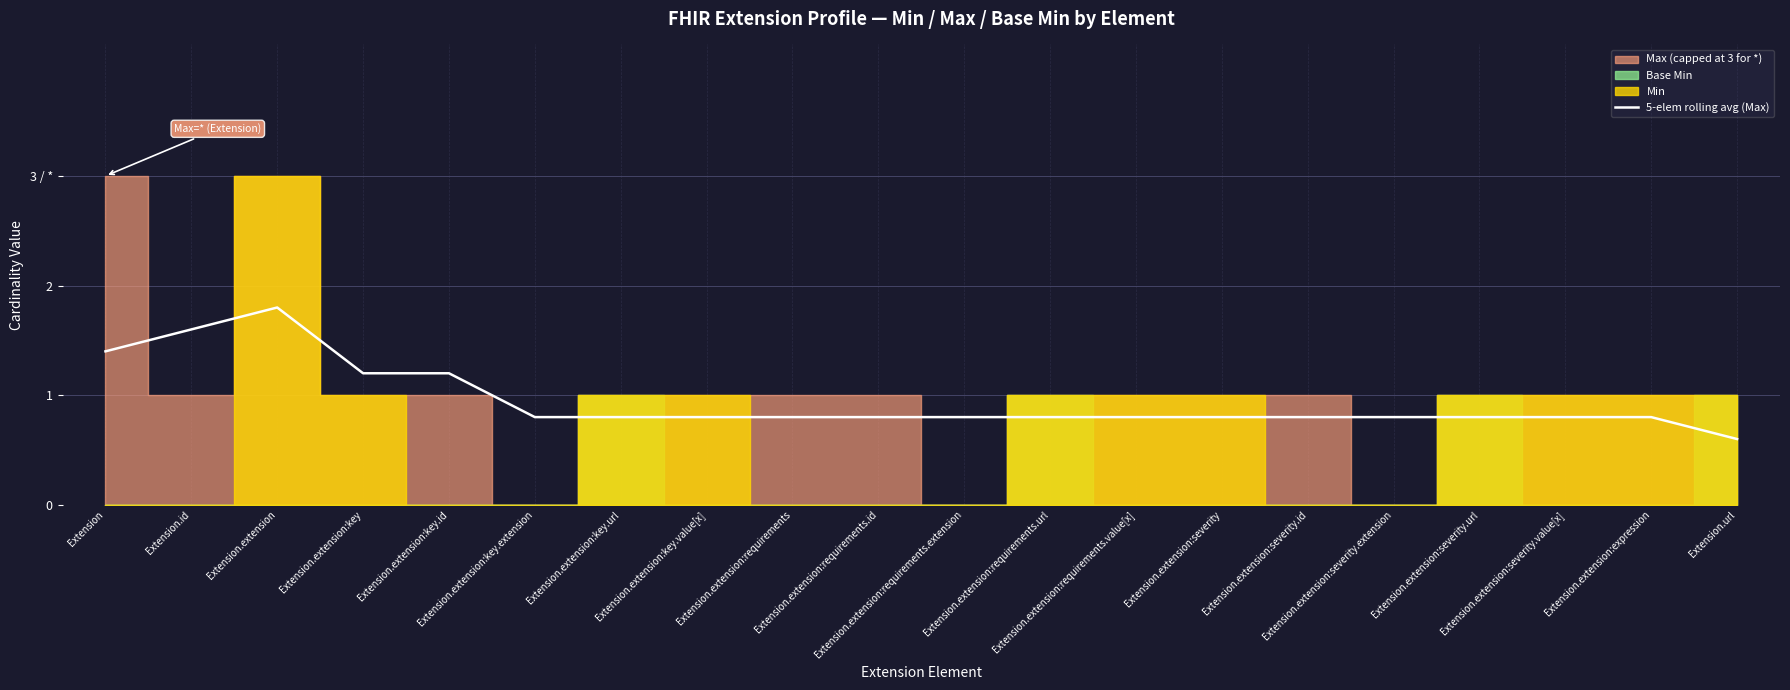

What is the change in value from Extension.id to Extension.extension:severity.url?

-0.8